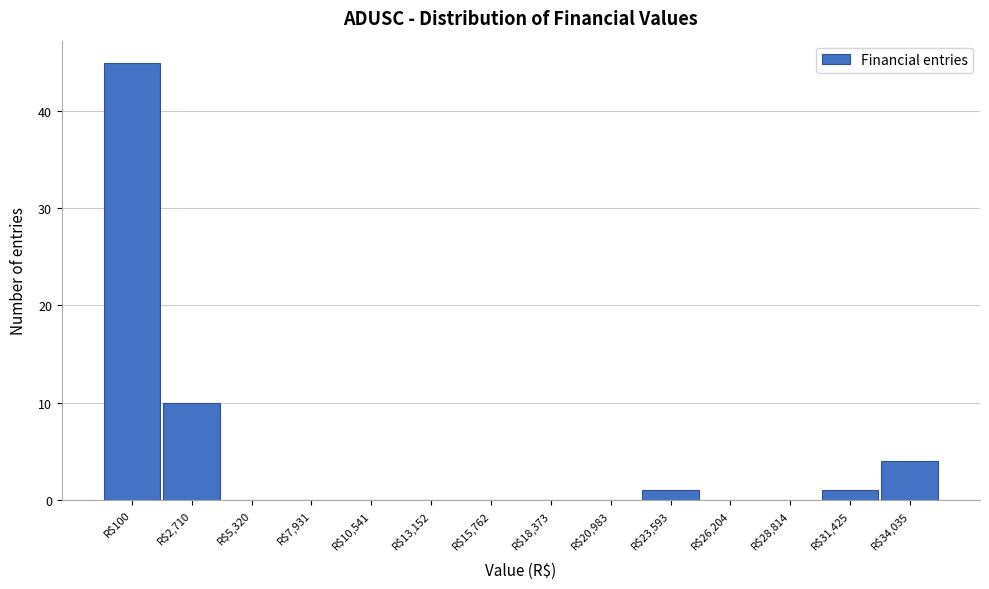

At which category does the chart reach its peak across all series?

R$100